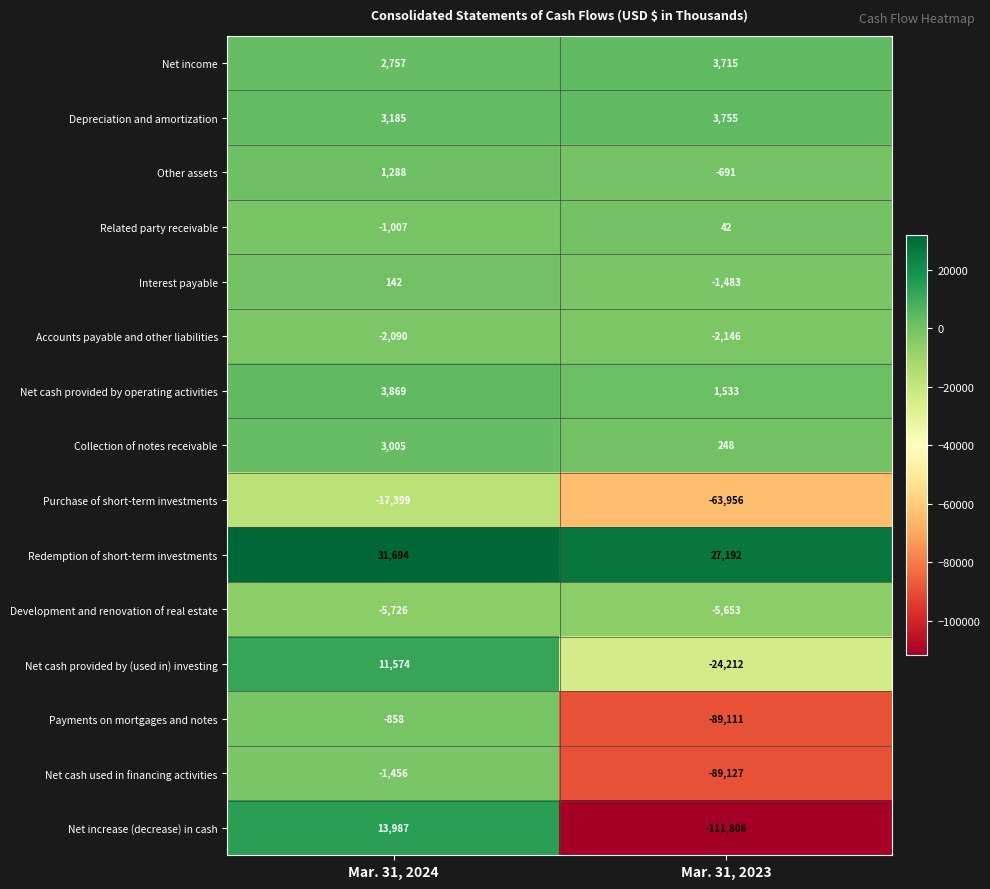

Where is Collection of notes receivable nearest to the value 1626?

Mar. 31, 2023